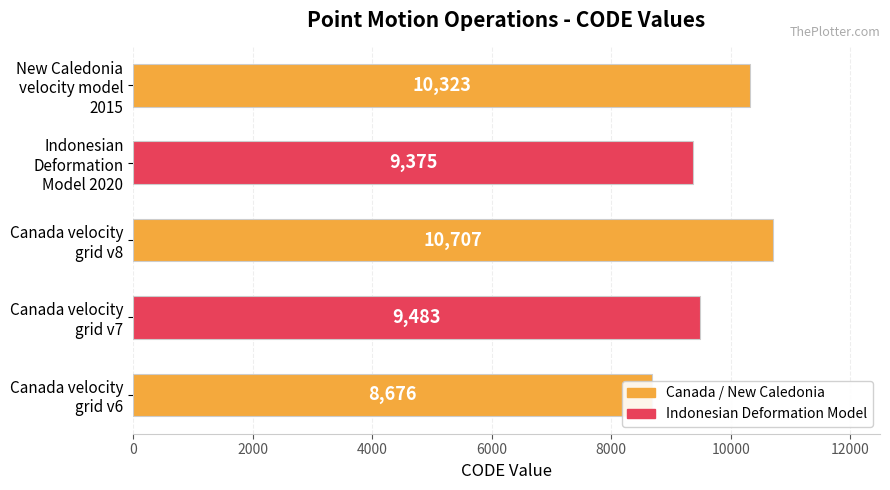

How many categories are shown in the chart?

5